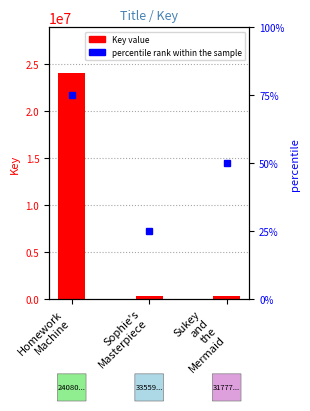

What is the label of the 3rd bar from the left?

Sukey
and
the
Mermaid